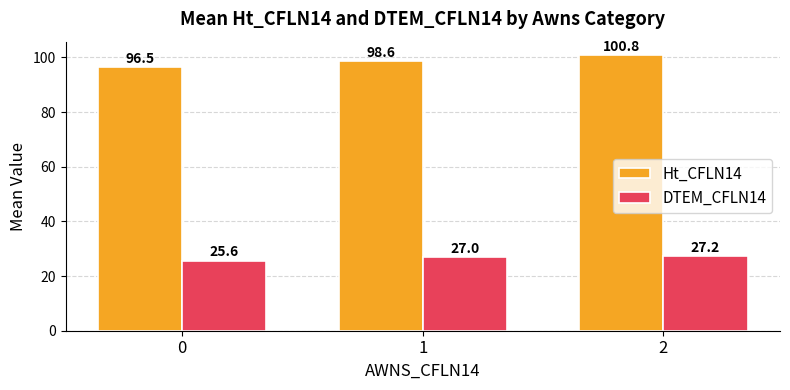

At which category is the sum across all series the highest?

2